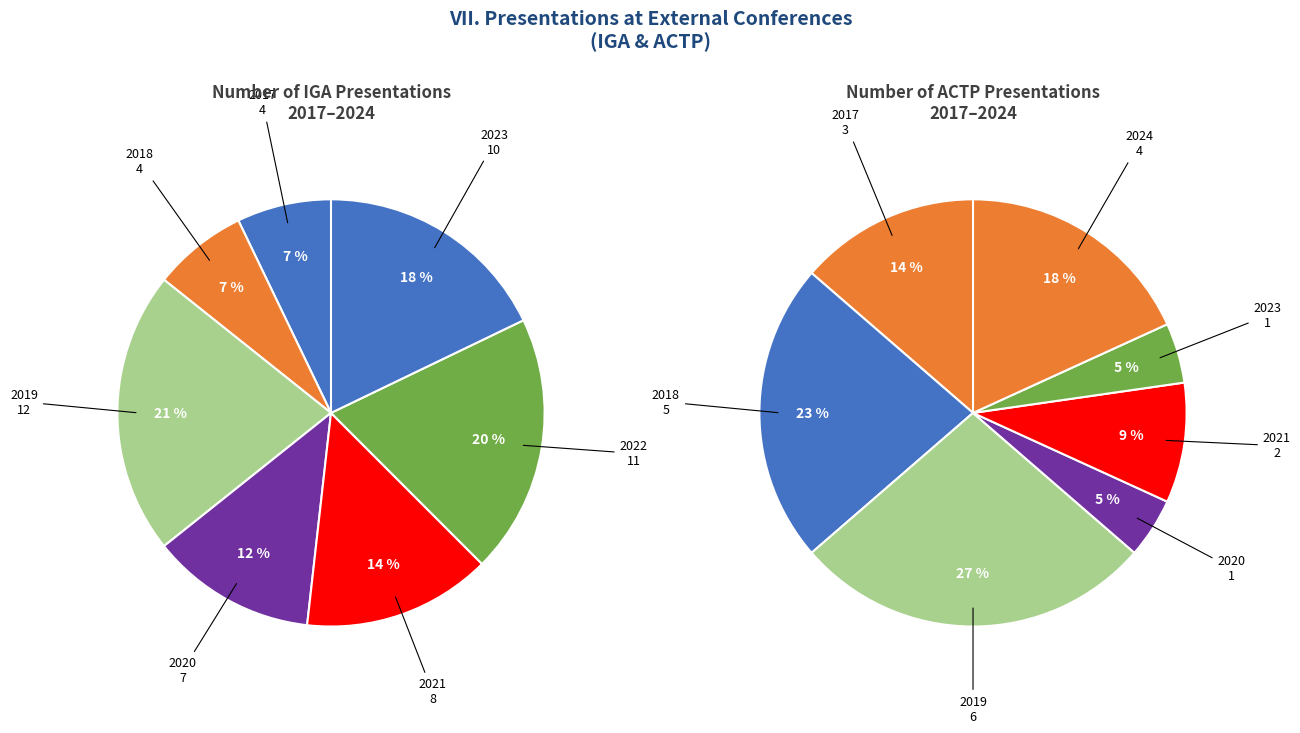

Between 2020 and 2023, which series saw the biggest shift?

Number of IGA presentations